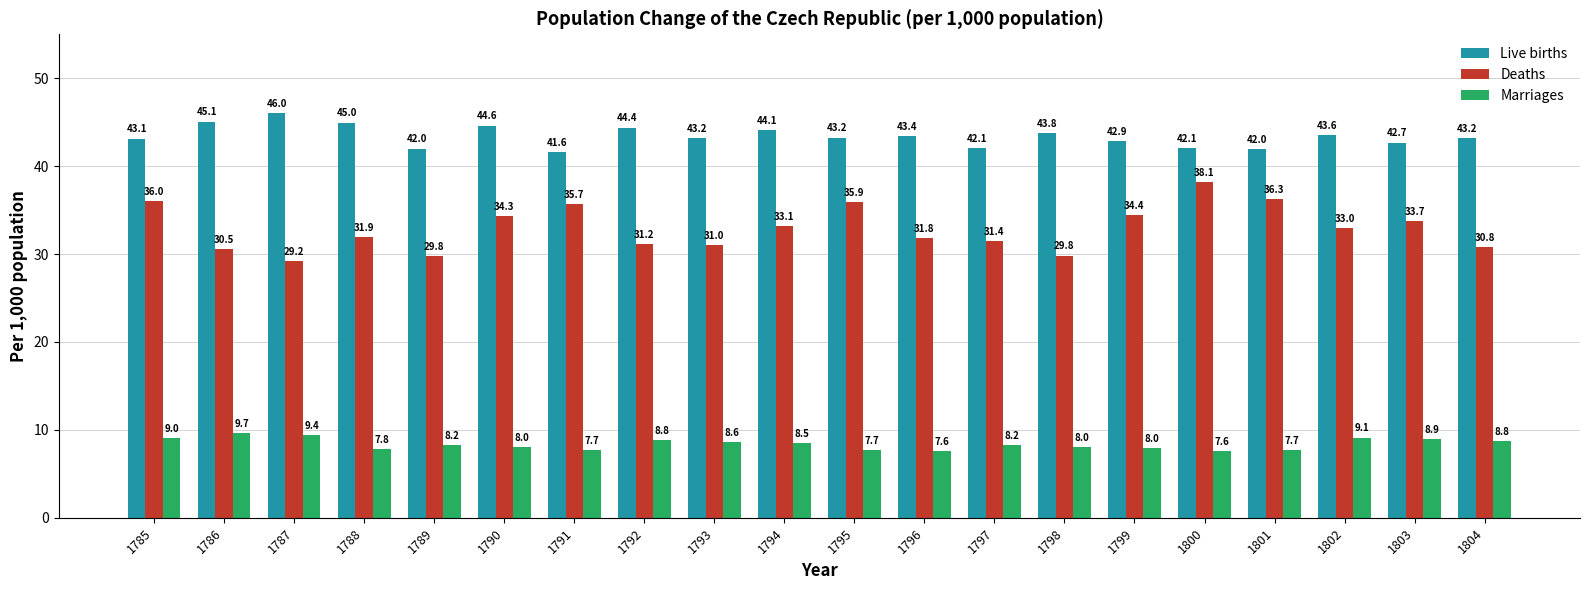

Count the number of categories in the chart.

20